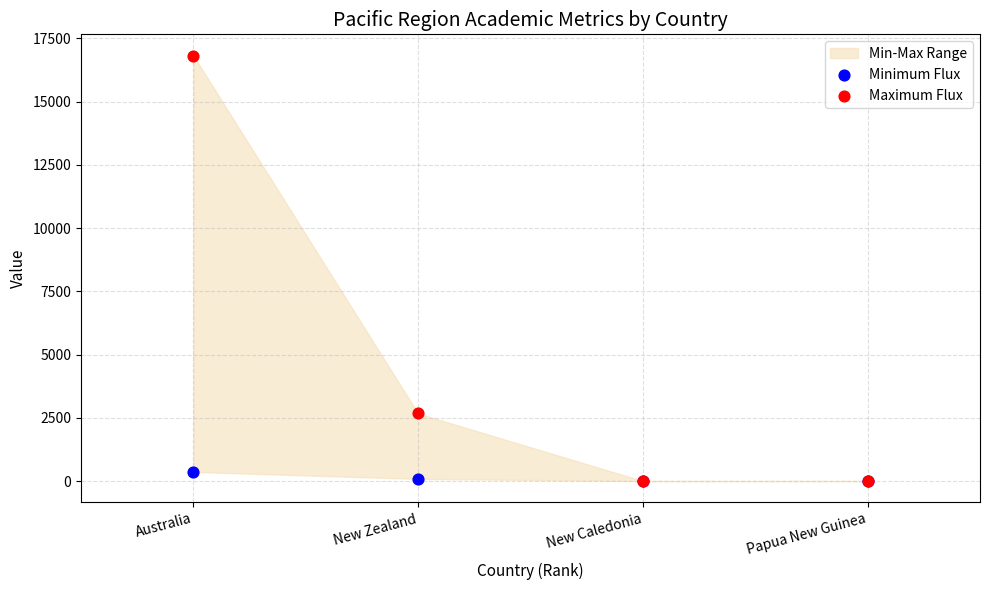

Which series contains the highest Y value?

Maximum Flux